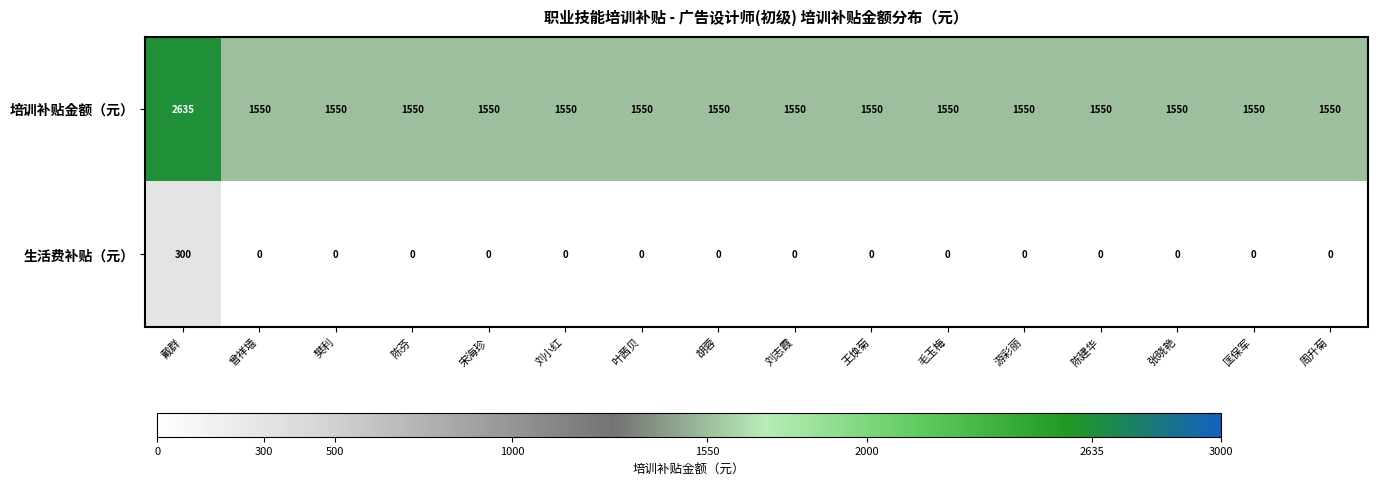

The value of 生活费补贴（元） at 游彩丽 is 129. True or false?

False